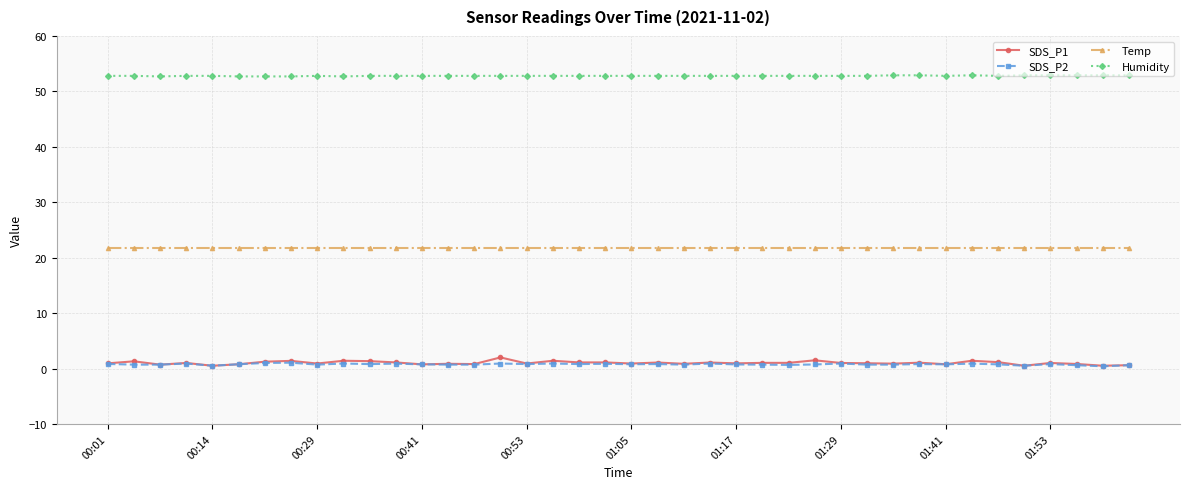

What is the highest value of the SDS_P1 series?

2.0